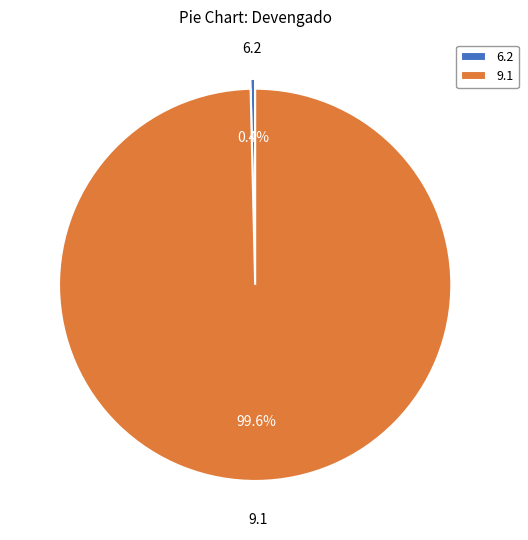

Is there any slice that represents more than half of the pie?

Yes